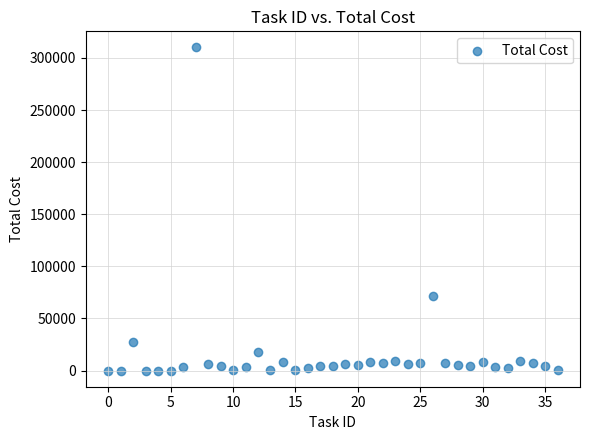

What is the range of Y values (max minus min)?

310000